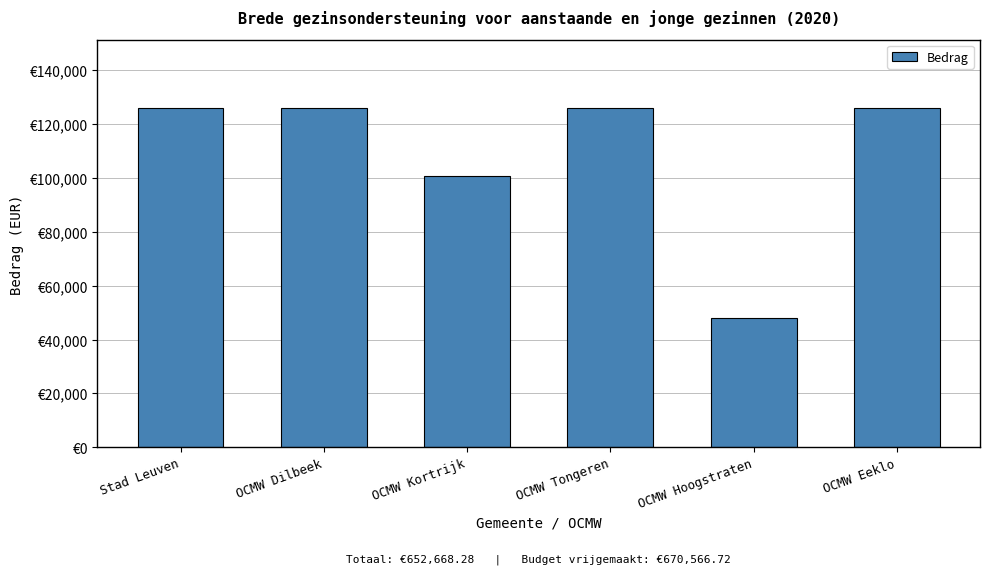

What is the label of the 3rd bar from the right?

OCMW Tongeren